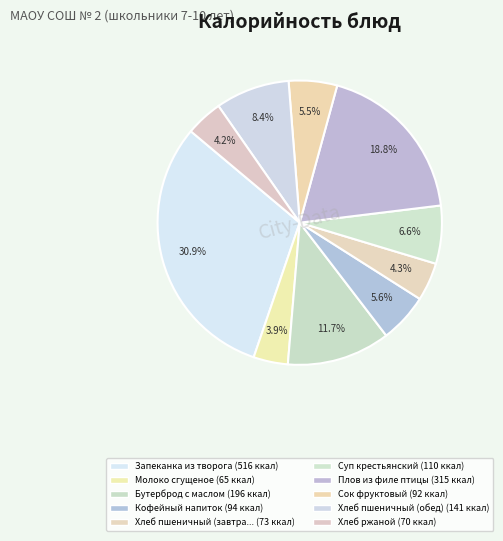

Rank the categories by value from lowest to highest.

Молоко сгущеное, Хлеб ржаной, Хлеб пшеничный (завтрак), Сок фруктовый, Кофейный напиток, Суп крестьянский, Хлеб пшеничный (обед), Бутерброд с маслом, Плов из филе птицы, Запеканка из творога